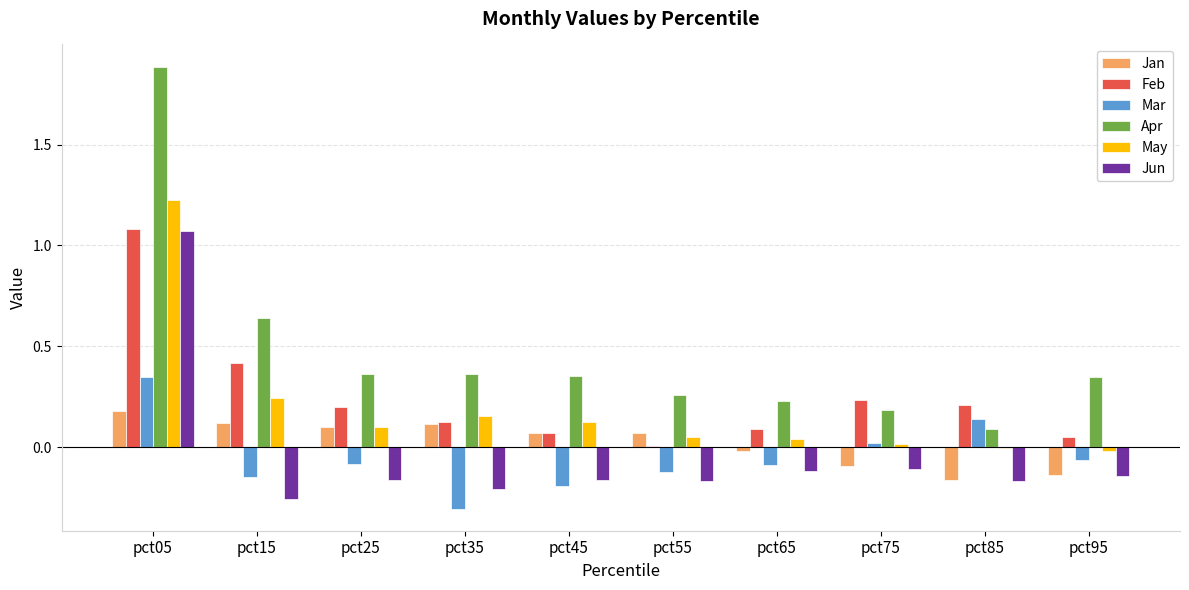

Are the bars horizontal?

No